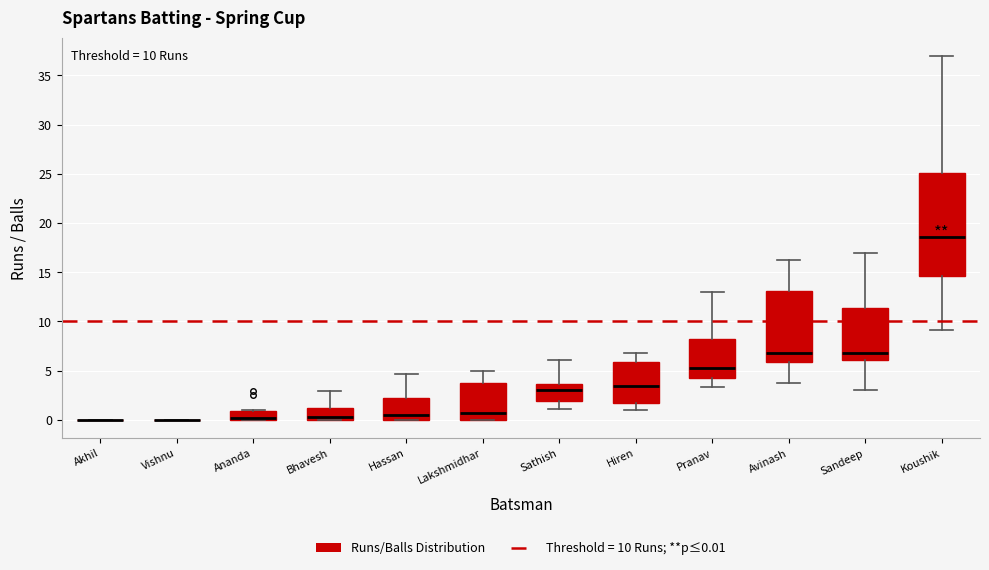

Comparing the boxes themselves (not the whiskers), which one is the tallest?

Koushik